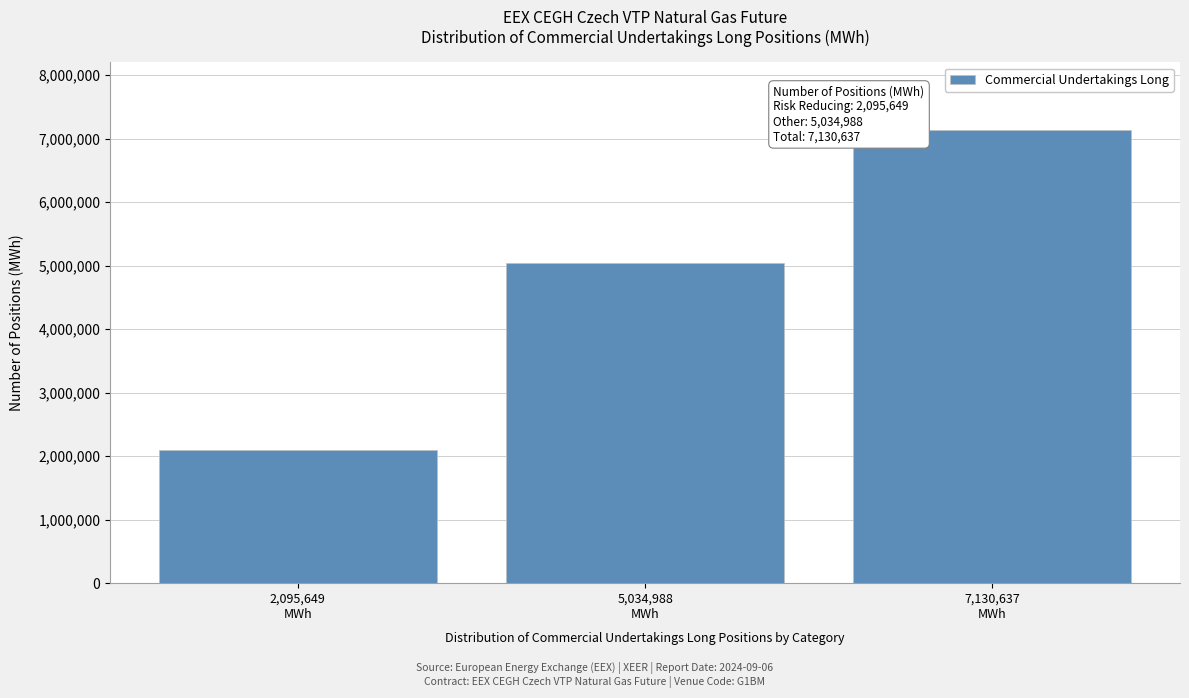

Reading left to right, what are all the values shown in this chart?

2095649	5034988	7130637